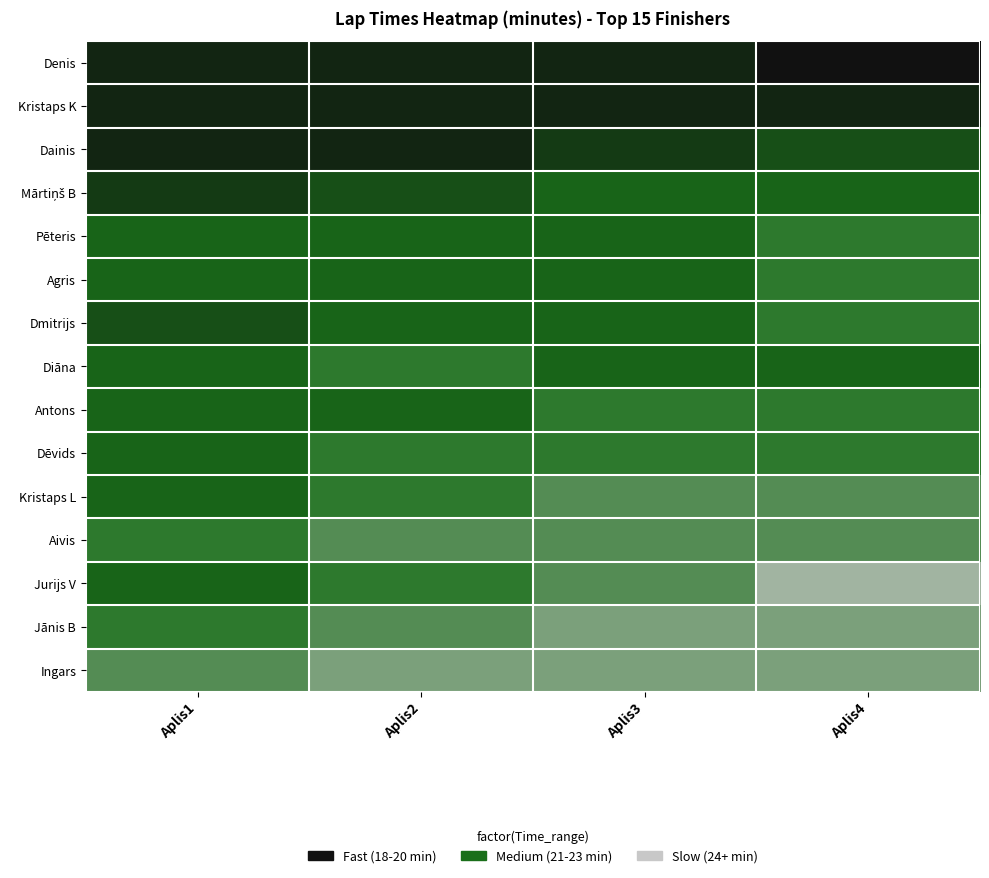

At which category is the sum across all series the highest?

Aplis4